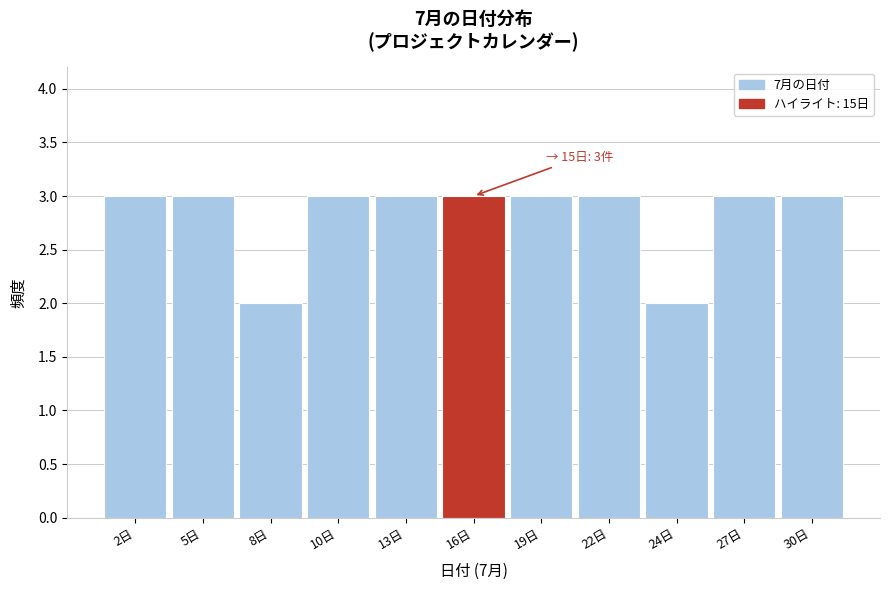

Reading left to right, extract all data points from this chart.

3	3	2	3	3	3	3	3	2	3	3